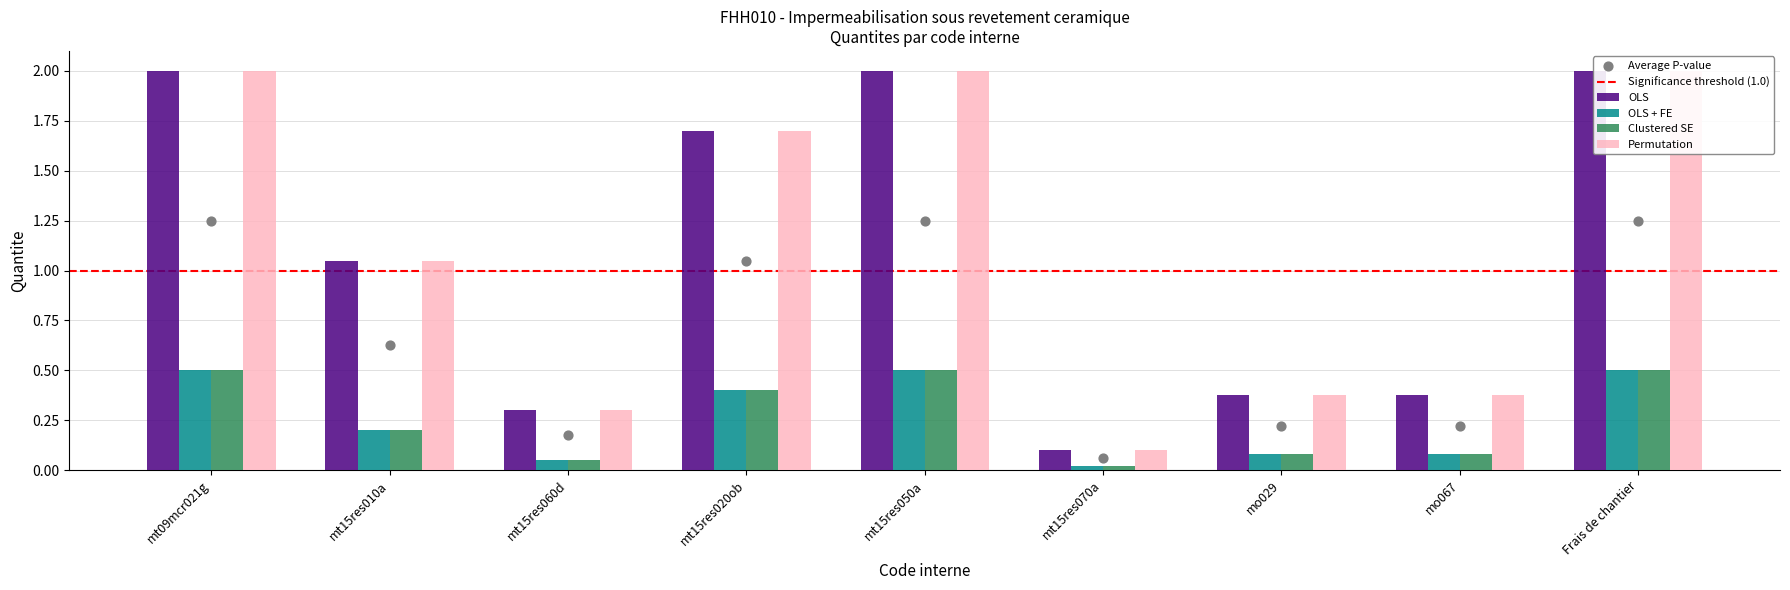

Which series reaches the maximum Y coordinate?

OLS